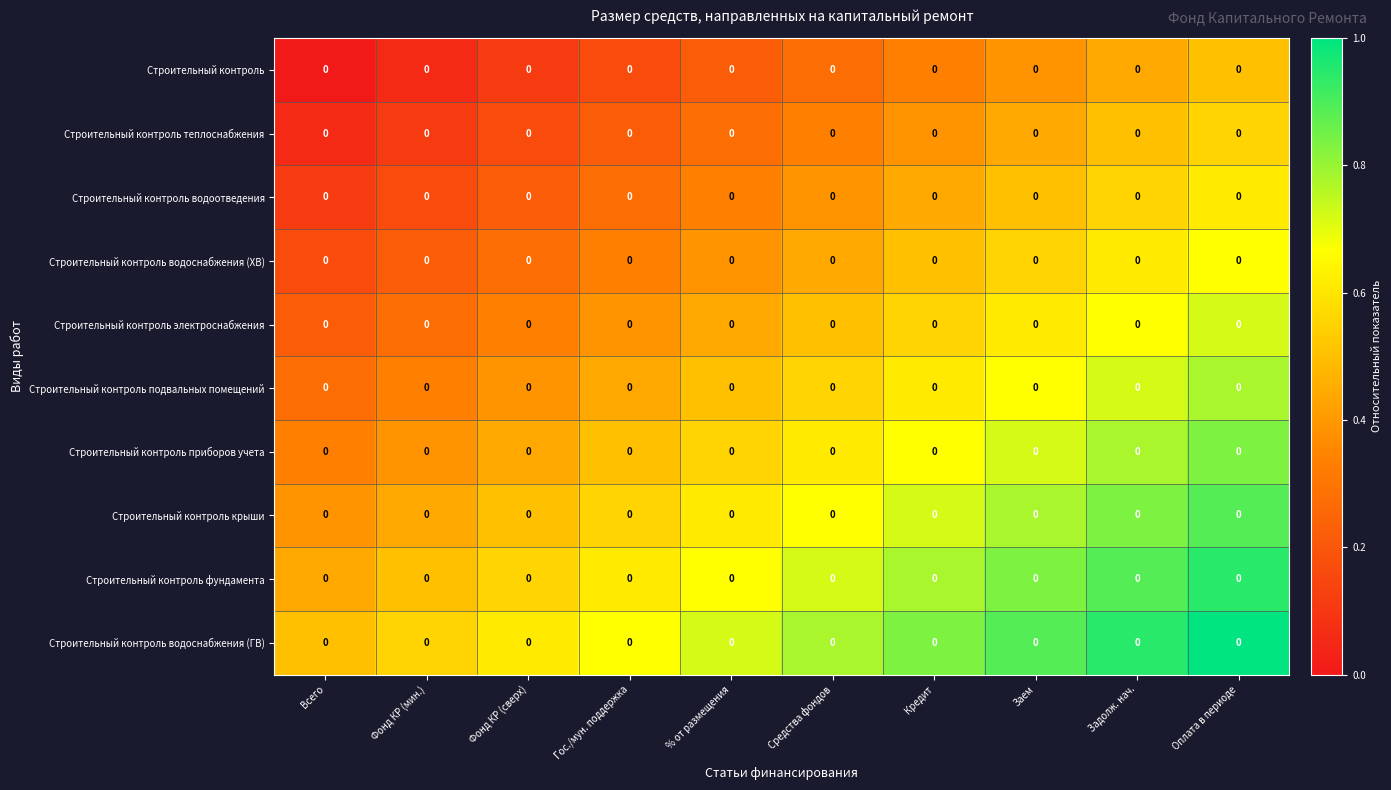

Reading left to right, extract all data points from this chart.

Строительный контроль: Всего=0.0	Фонд КР (мин.)=0.0	Фонд КР (сверх)=0.0	Гос./мун. поддержка=0.0	% от размещения=0.0	Средства фондов=0.0	Кредит=0.0	Заем=0.0	Задолж. нач.=0.0	Оплата в периоде=0.0
Строительный контроль теплоснабжения: Всего=0.0	Фонд КР (мин.)=0.0	Фонд КР (сверх)=0.0	Гос./мун. поддержка=0.0	% от размещения=0.0	Средства фондов=0.0	Кредит=0.0	Заем=0.0	Задолж. нач.=0.0	Оплата в периоде=0.0
Строительный контроль водоотведения: Всего=0.0	Фонд КР (мин.)=0.0	Фонд КР (сверх)=0.0	Гос./мун. поддержка=0.0	% от размещения=0.0	Средства фондов=0.0	Кредит=0.0	Заем=0.0	Задолж. нач.=0.0	Оплата в периоде=0.0
Строительный контроль водоснабжения (ХВ): Всего=0.0	Фонд КР (мин.)=0.0	Фонд КР (сверх)=0.0	Гос./мун. поддержка=0.0	% от размещения=0.0	Средства фондов=0.0	Кредит=0.0	Заем=0.0	Задолж. нач.=0.0	Оплата в периоде=0.0
Строительный контроль электроснабжения: Всего=0.0	Фонд КР (мин.)=0.0	Фонд КР (сверх)=0.0	Гос./мун. поддержка=0.0	% от размещения=0.0	Средства фондов=0.0	Кредит=0.0	Заем=0.0	Задолж. нач.=0.0	Оплата в периоде=0.0
Строительный контроль подвальных помещений: Всего=0.0	Фонд КР (мин.)=0.0	Фонд КР (сверх)=0.0	Гос./мун. поддержка=0.0	% от размещения=0.0	Средства фондов=0.0	Кредит=0.0	Заем=0.0	Задолж. нач.=0.0	Оплата в периоде=0.0
Строительный контроль приборов учета: Всего=0.0	Фонд КР (мин.)=0.0	Фонд КР (сверх)=0.0	Гос./мун. поддержка=0.0	% от размещения=0.0	Средства фондов=0.0	Кредит=0.0	Заем=0.0	Задолж. нач.=0.0	Оплата в периоде=0.0
Строительный контроль крыши: Всего=0.0	Фонд КР (мин.)=0.0	Фонд КР (сверх)=0.0	Гос./мун. поддержка=0.0	% от размещения=0.0	Средства фондов=0.0	Кредит=0.0	Заем=0.0	Задолж. нач.=0.0	Оплата в периоде=0.0
Строительный контроль фундамента: Всего=0.0	Фонд КР (мин.)=0.0	Фонд КР (сверх)=0.0	Гос./мун. поддержка=0.0	% от размещения=0.0	Средства фондов=0.0	Кредит=0.0	Заем=0.0	Задолж. нач.=0.0	Оплата в периоде=0.0
Строительный контроль водоснабжения (ГВ): Всего=0.0	Фонд КР (мин.)=0.0	Фонд КР (сверх)=0.0	Гос./мун. поддержка=0.0	% от размещения=0.0	Средства фондов=0.0	Кредит=0.0	Заем=0.0	Задолж. нач.=0.0	Оплата в периоде=0.0